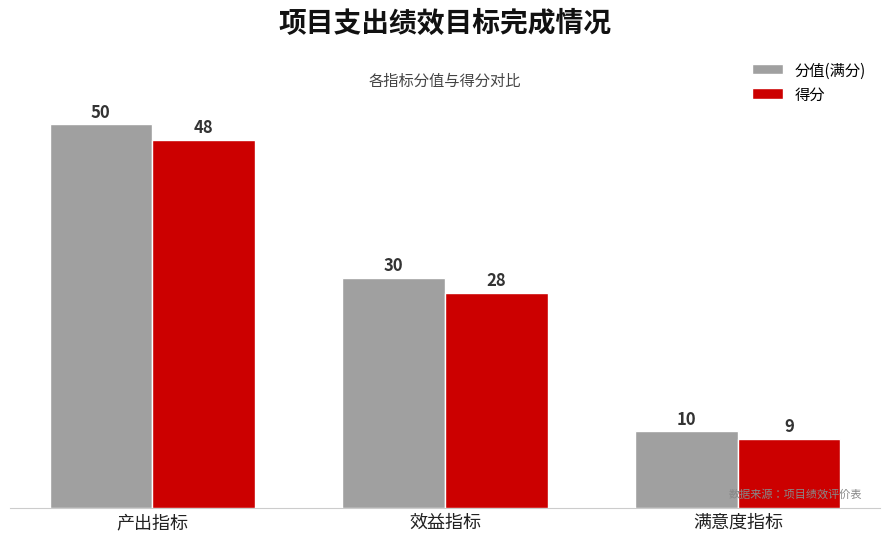

Which category has the lowest value in the 得分 series?

满意度指标